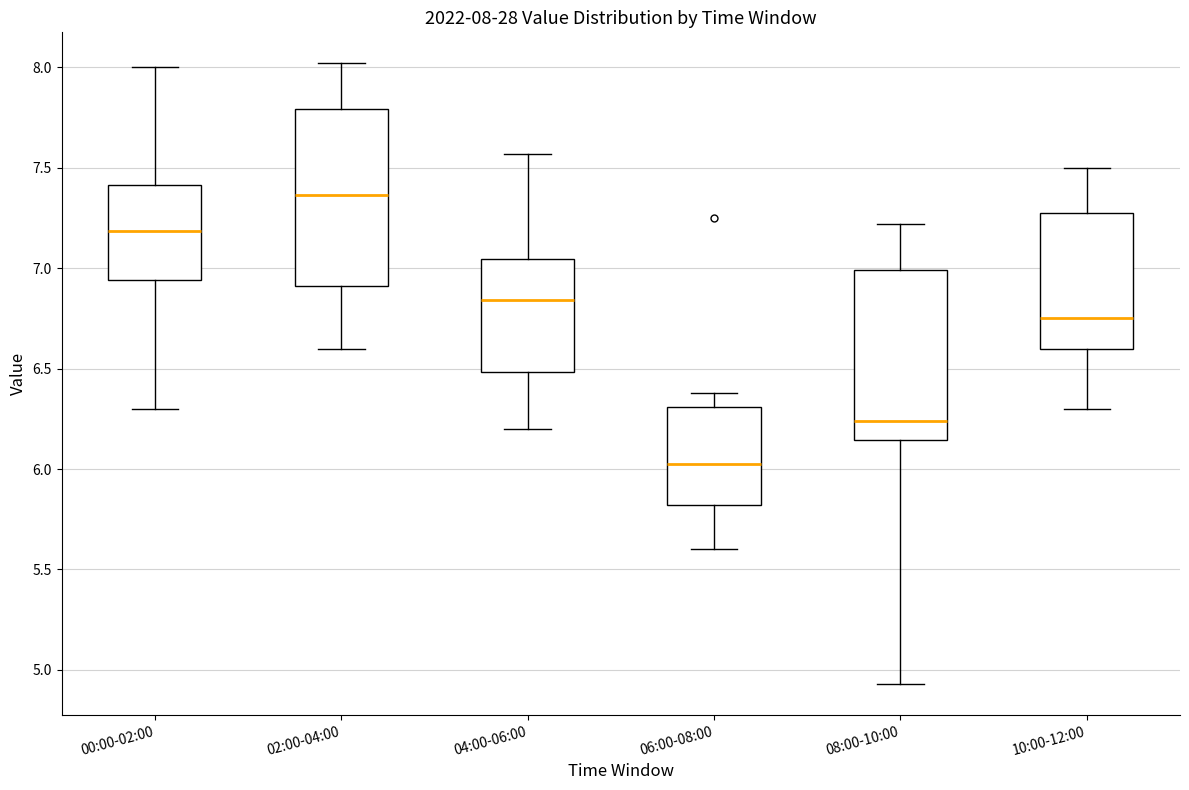

Which box has the highest median line?

02:00-04:00